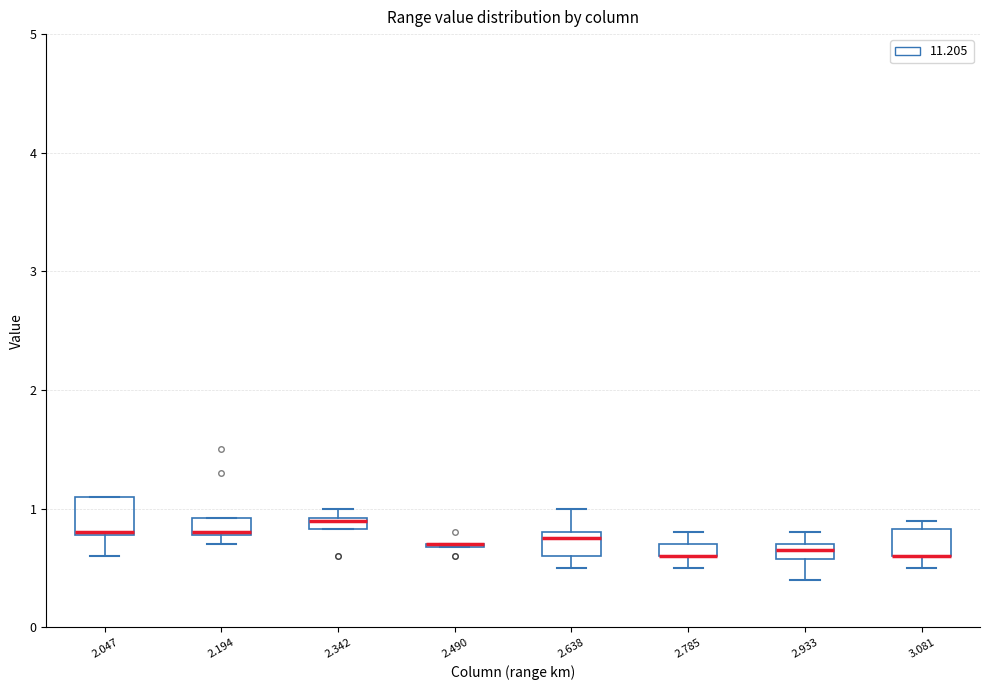

Where is the upper edge of the box at x = 2.933 on the y-axis? The values are not printed on the chart, so give them approximately, as read against the axis.

0.7